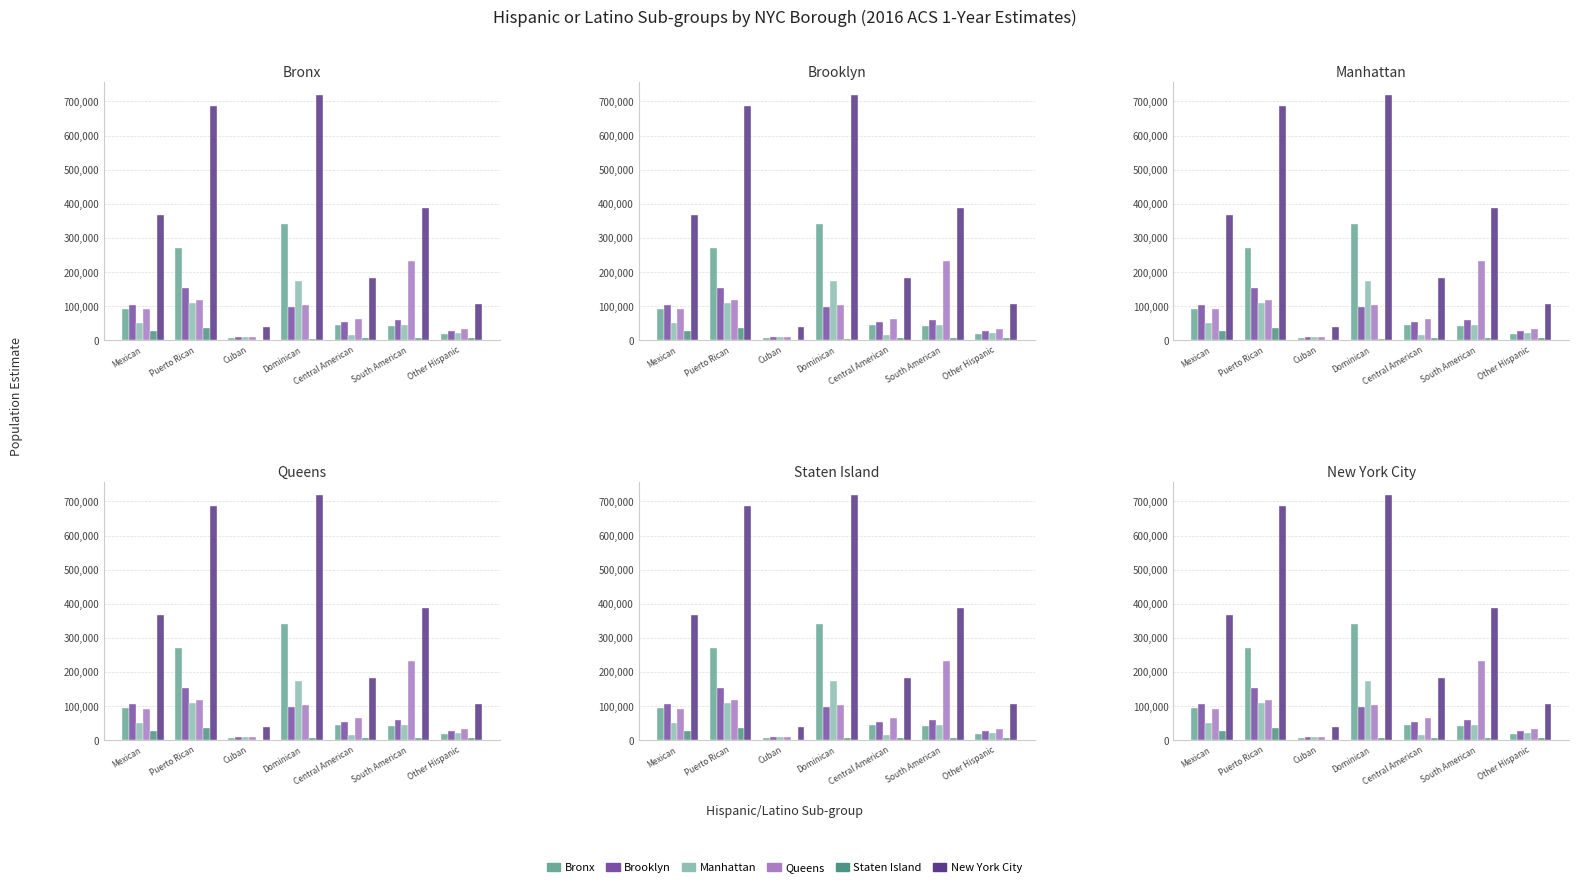

Reading left to right, list all the values displayed in this chart.

Bronx: Mexican=92954	Puerto Rican=270387	Cuban=7349	Dominican=339899	Central American=44378	South American=42067	Other Hispanic=18388
Brooklyn: Mexican=104684	Puerto Rican=153347	Cuban=9356	Dominican=97109	Central American=53199	South American=59747	Other Hispanic=27741
Manhattan: Mexican=51137	Puerto Rican=109630	Cuban=10742	Dominican=173894	Central American=14349	South American=46025	Other Hispanic=21447
Queens: Mexican=92839	Puerto Rican=116796	Cuban=10758	Dominican=103947	Central American=63913	South American=233079	Other Hispanic=32362
Staten Island: Mexican=25900	Puerto Rican=36645	Cuban=1195	Dominican=5313	Central American=6013	South American=7074	Other Hispanic=5427
New York City: Mexican=367514	Puerto Rican=686805	Cuban=39400	Dominican=720162	Central American=181852	South American=387992	Other Hispanic=105365